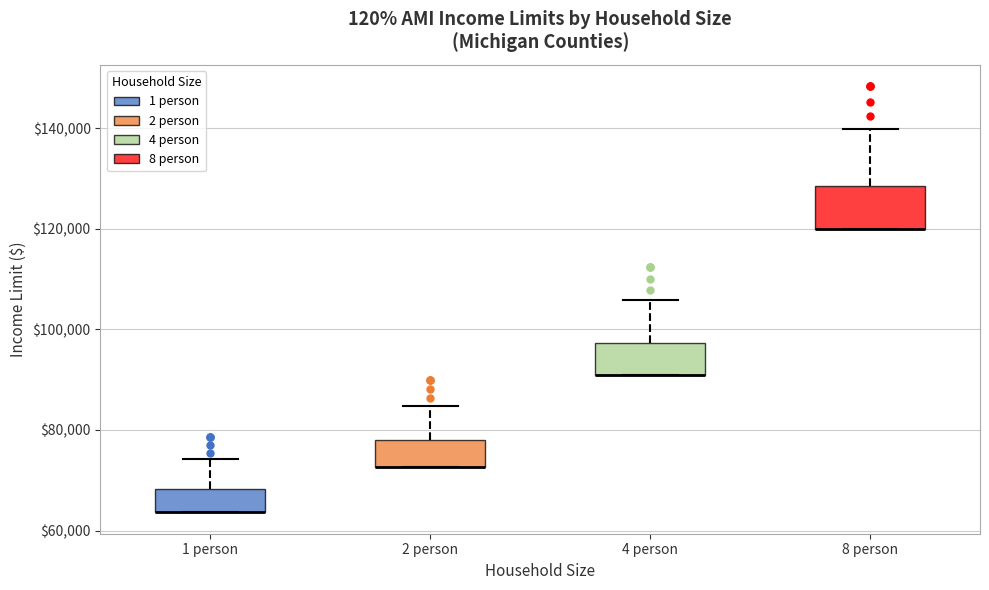

Reading left to right, transcribe this box plot: for each box, give where its median line is, the range the box spans, and where its two whiskers end, as read against the y-axis. The values are not printed on the chart, so give them approximately, as read against the axis.

1 person: median 64000 (drawn on the box's lower edge), box 64000 to 68000, whiskers 64000 to 74000
2 person: median 72000 (drawn on the box's lower edge), box 72000 to 78000, whiskers 72000 to 84000
4 person: median 90000 (drawn on the box's lower edge), box 90000 to 98000, whiskers 90000 to 106000
8 person: median 120000 (drawn on the box's lower edge), box 120000 to 128000, whiskers 120000 to 140000